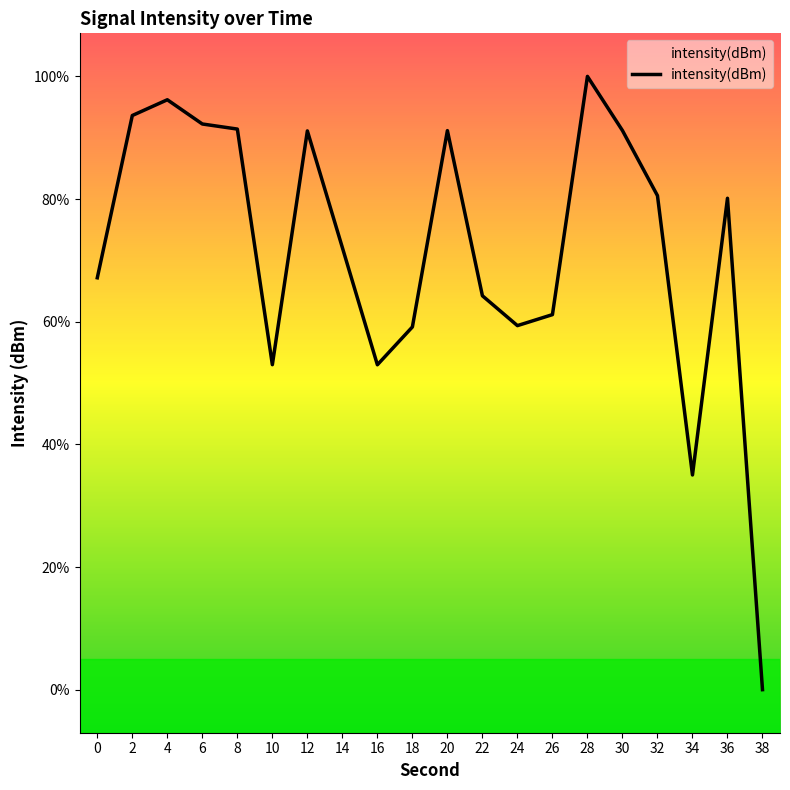

Does the chart have visible grid lines?

No